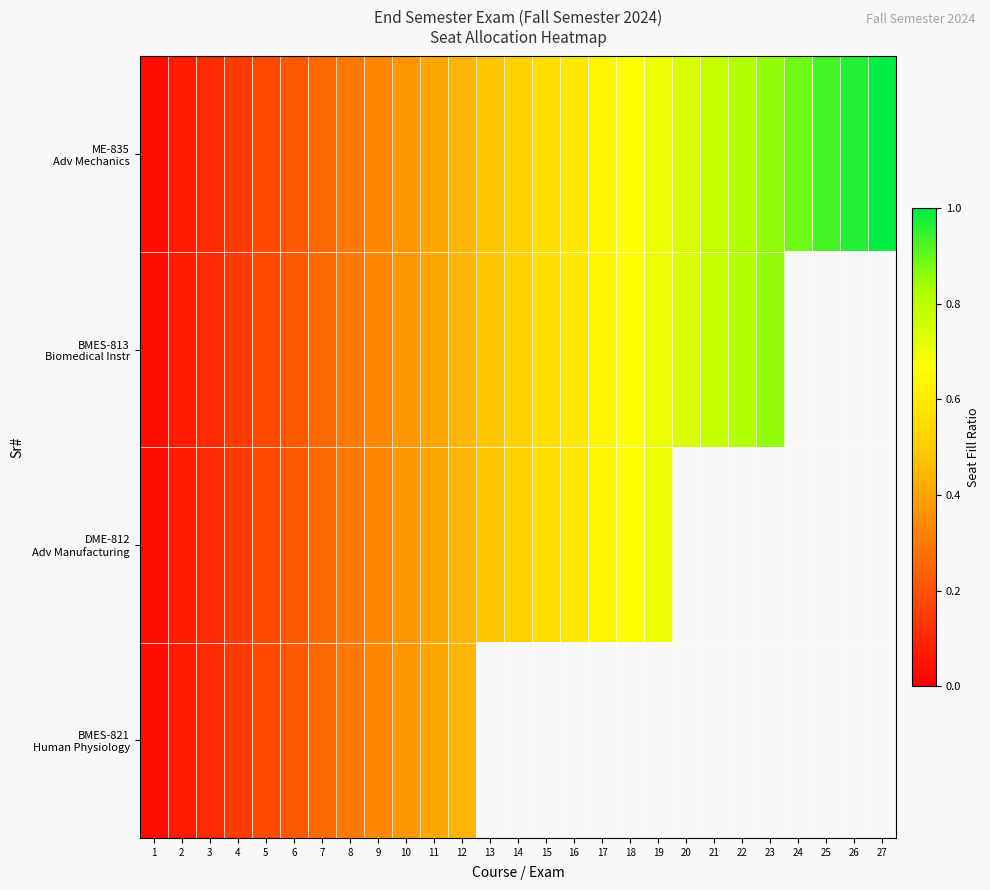

What is the total value across all series at 5?

0.7